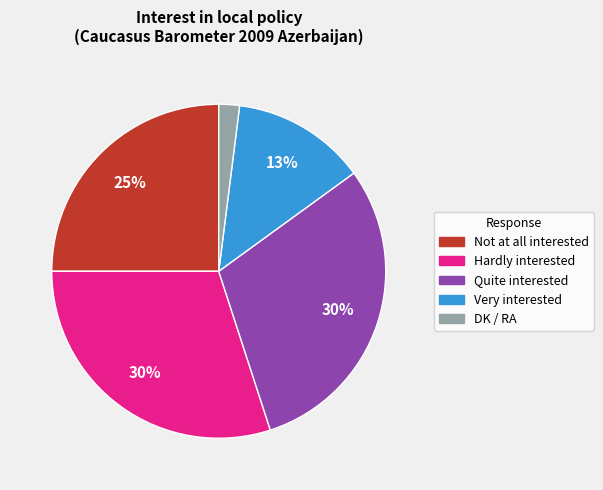

Do Very interested and Hardly interested together represent more than half of the pie?

No